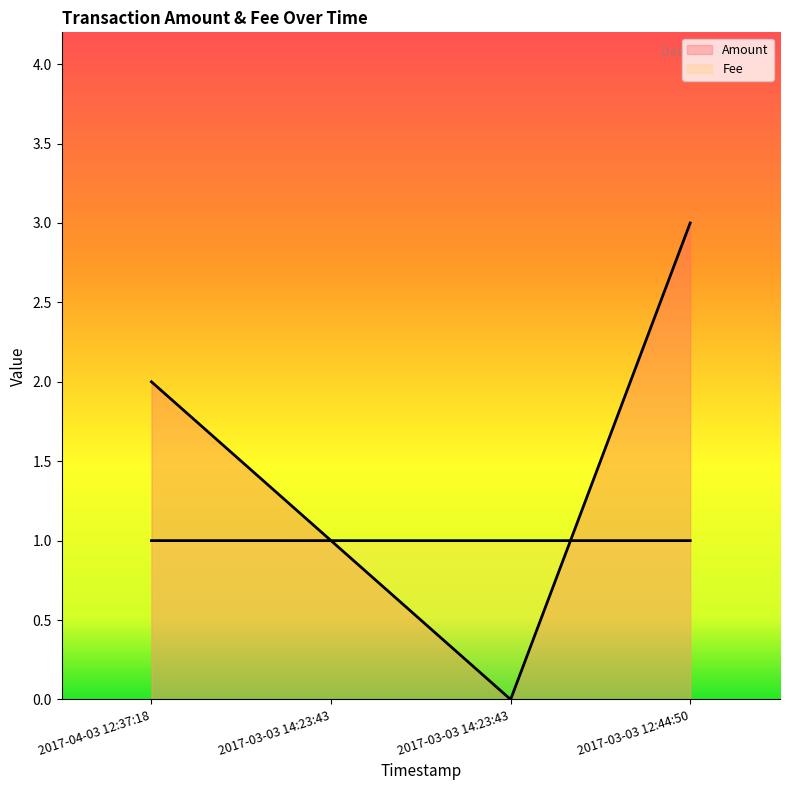

What is the sum of the Fee values at 2017-03-03 14:23:43 and 2017-03-03 14:23:43?

2.0